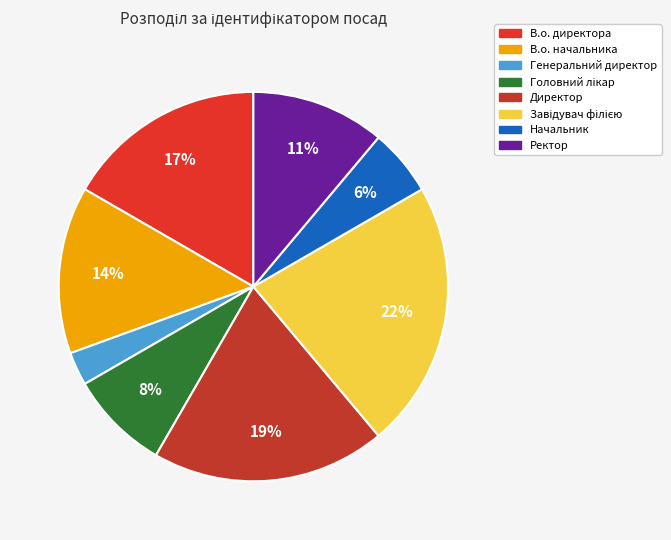

To the nearest percent, what is the average slice percentage?

12%